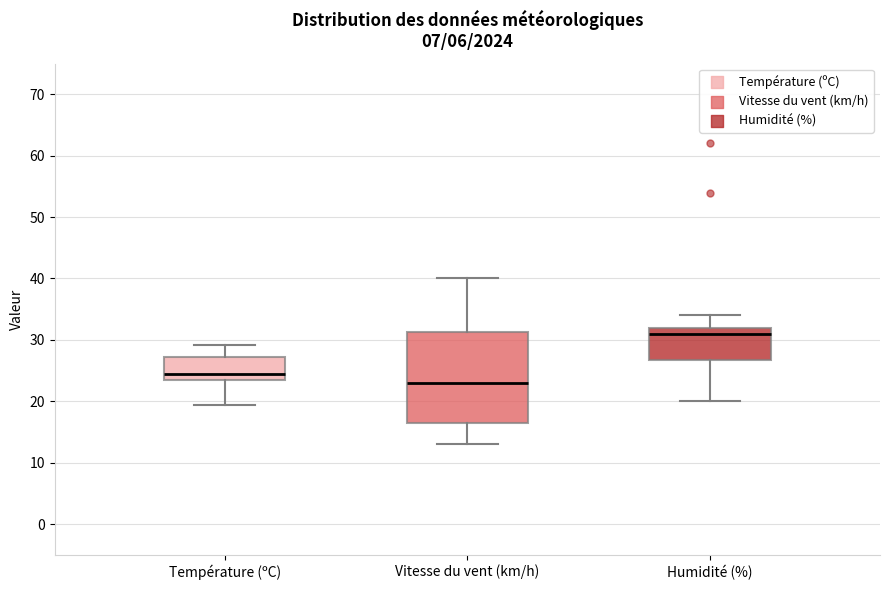

Reading left to right, transcribe this box plot: for each box, give where its median line is, the range the box spans, and where its two whiskers end, as read against the y-axis. The values are not printed on the chart, so give them approximately, as read against the axis.

Température (ºC): median 25, box 24 to 27, whiskers 19 to 29
Vitesse du vent (km/h): median 23, box 17 to 31, whiskers 13 to 40
Humidité (%): median 31, box 27 to 32, whiskers 20 to 34